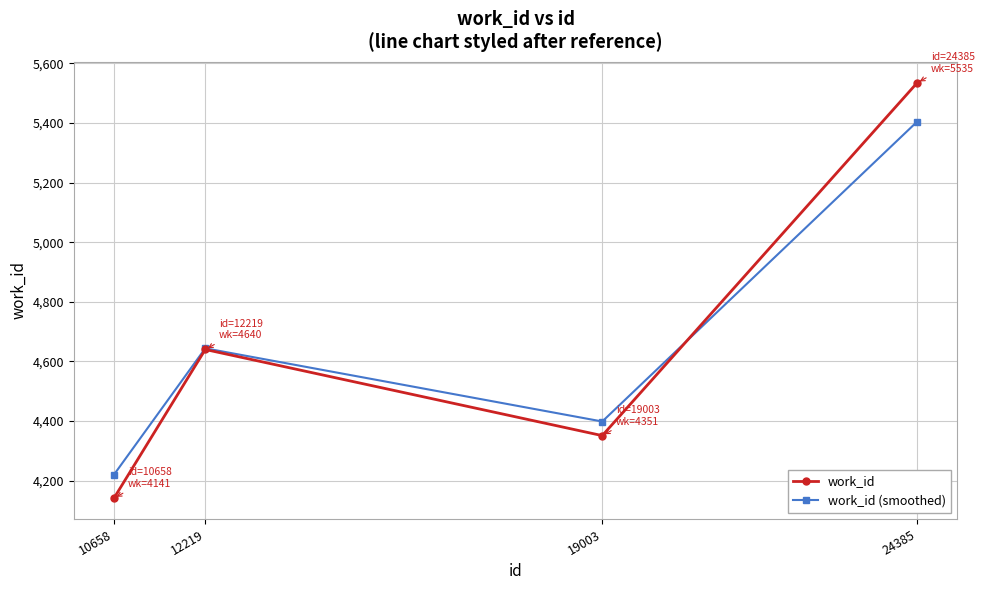

At which category does work_id reach its first local valley?

19003